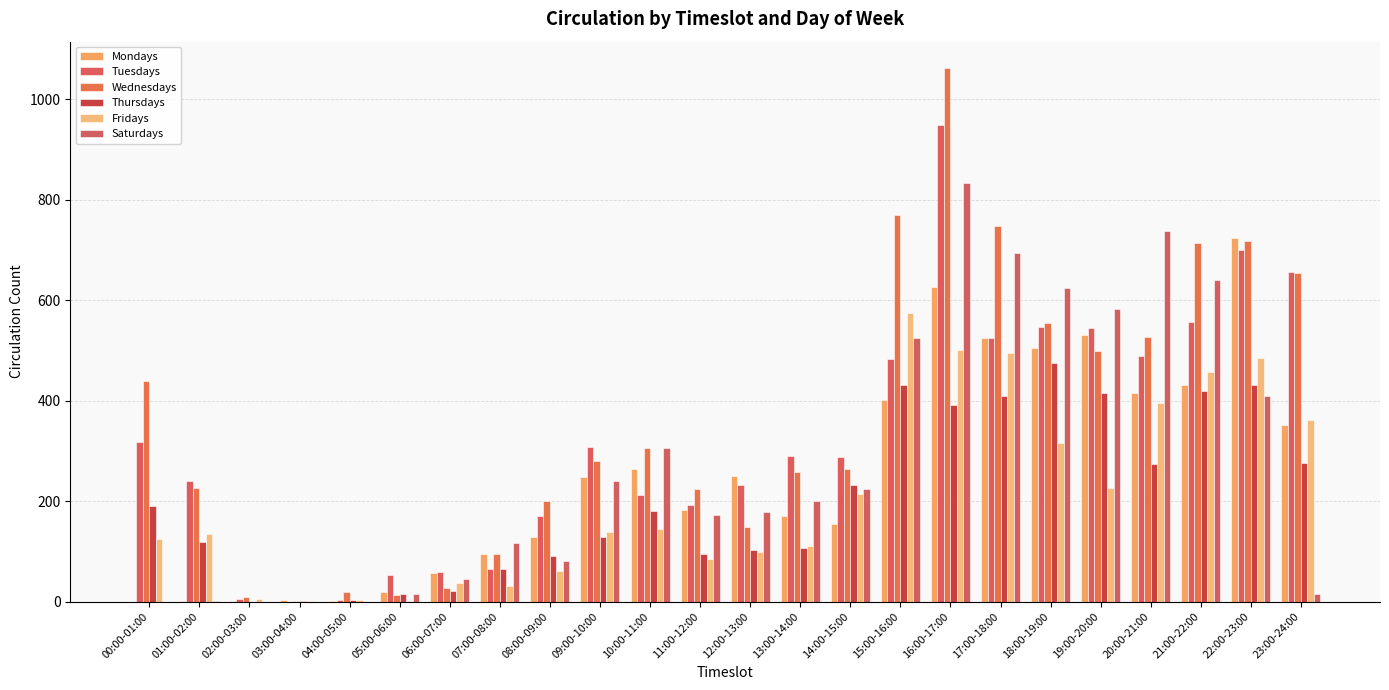

How many groups of bars are there?

24